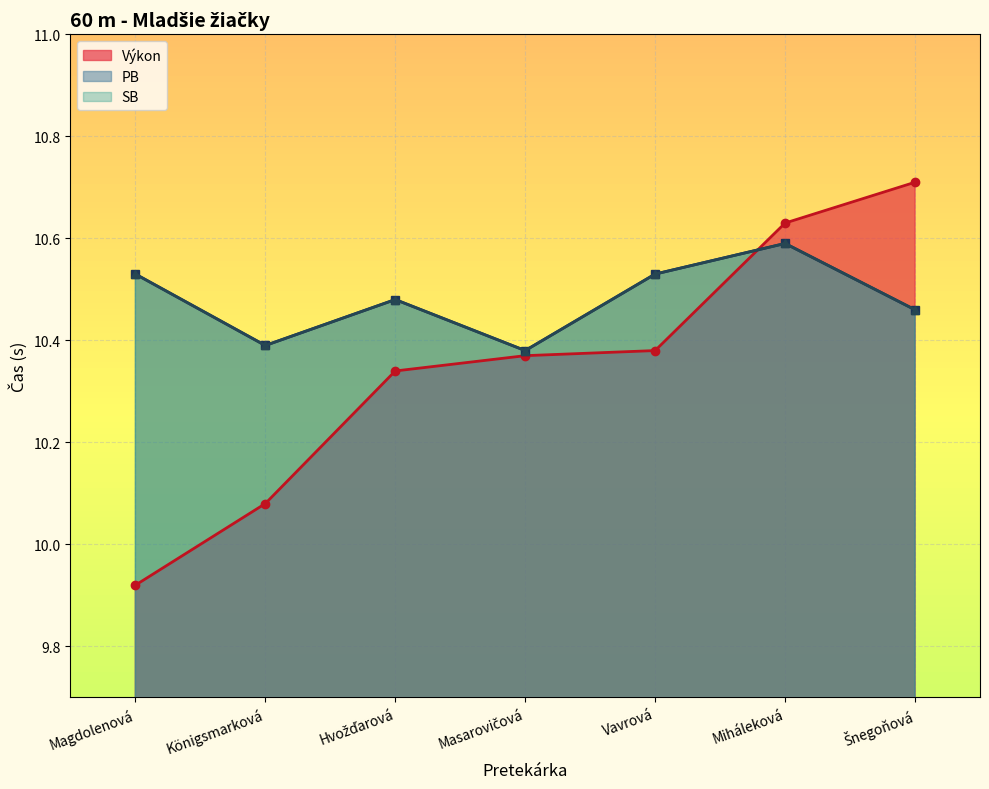

At which label is SB closest to 10?

Masarovičová